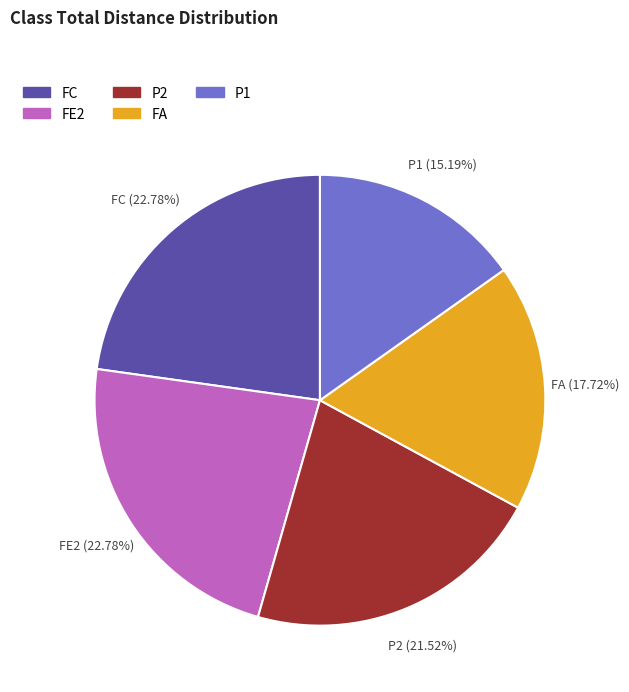

Which category has the smallest portion of the pie?

P1